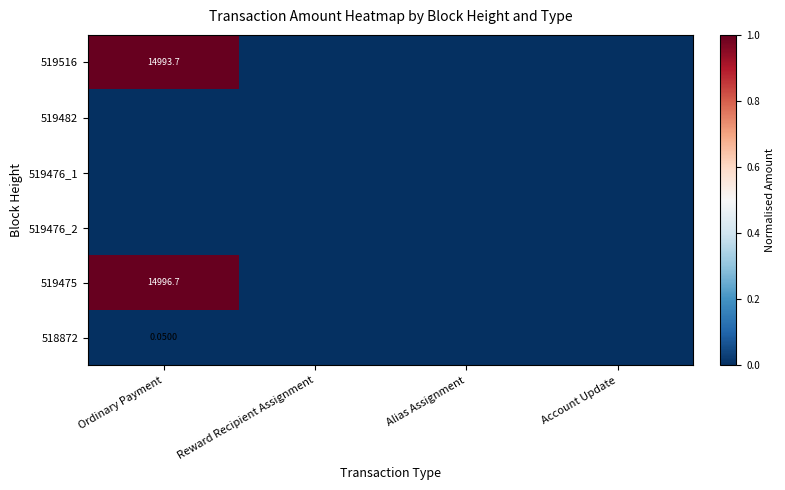

Where is 519476_2 nearest to the value 0?

Ordinary Payment